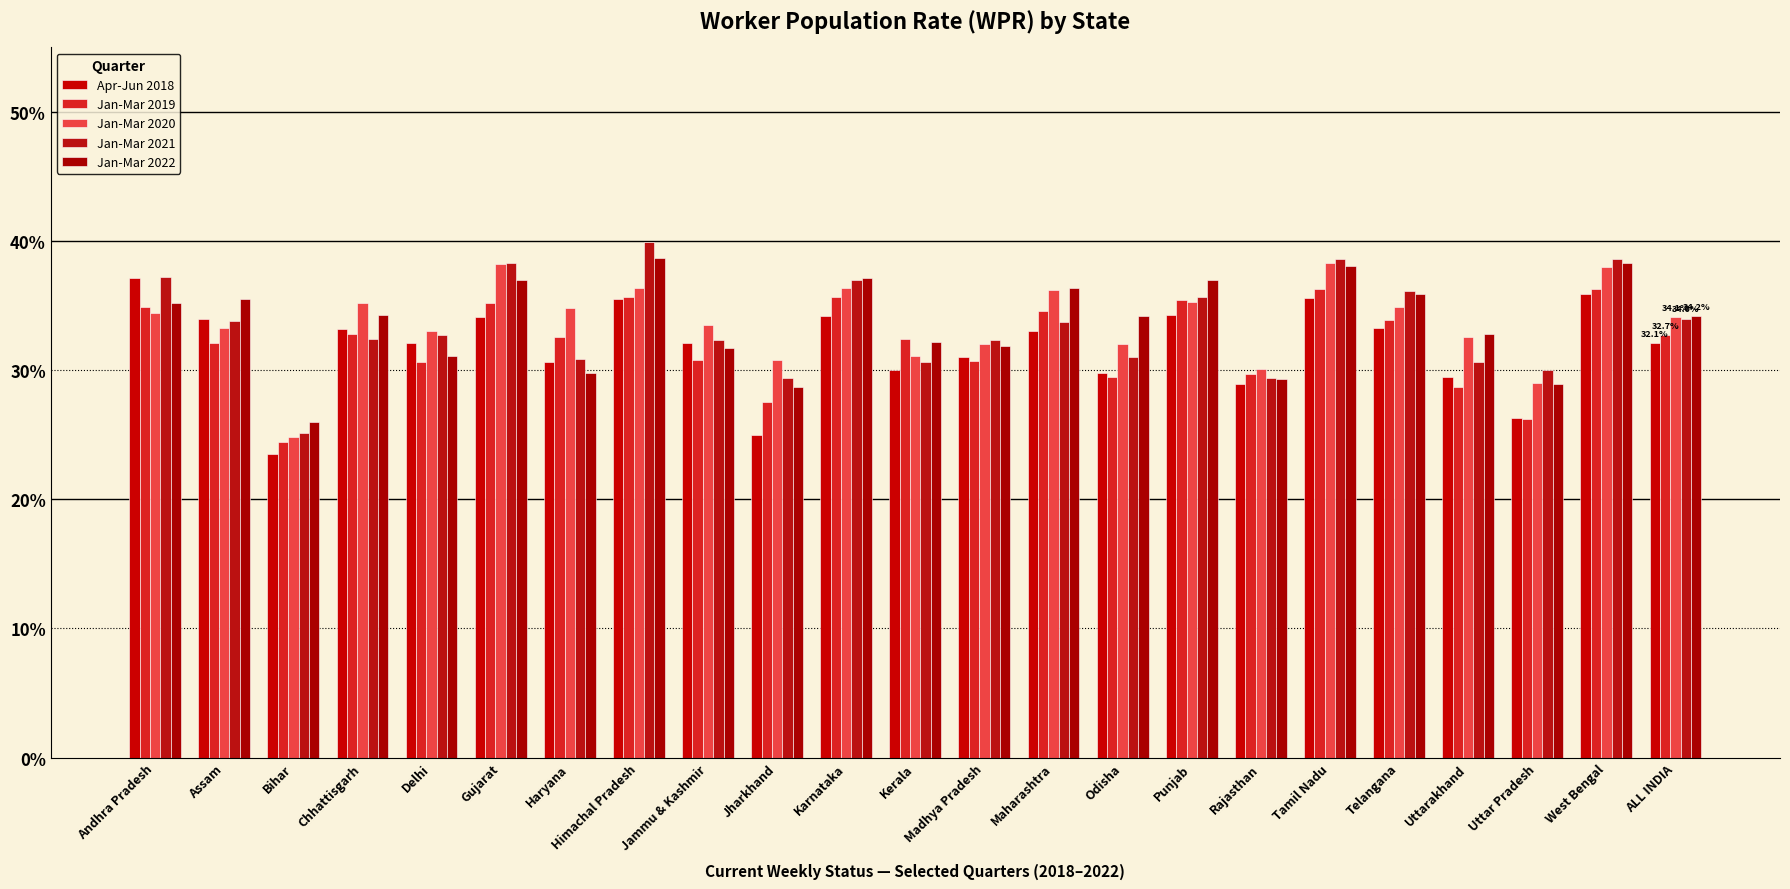

What is the spread (max minus min) of values at Himachal Pradesh?

4.4